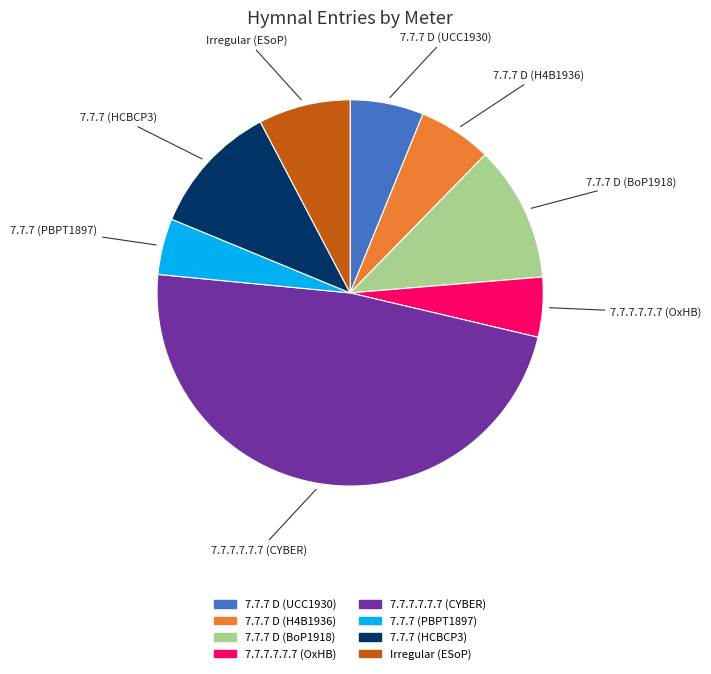

The 7.7.7.7.7.7 (OxHB) slice represents 13% of the pie. True or false?

False